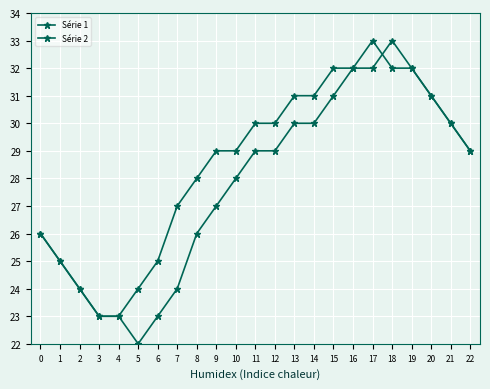

Reading left to right, what are all the values shown in this chart?

Série 1: 26	25	24	23	23	24	25	27	28	29	29	30	30	31	31	32	32	33	32	32	31	30	29
Série 2: 26	25	24	23	23	22	23	24	26	27	28	29	29	30	30	31	32	32	33	32	31	30	29